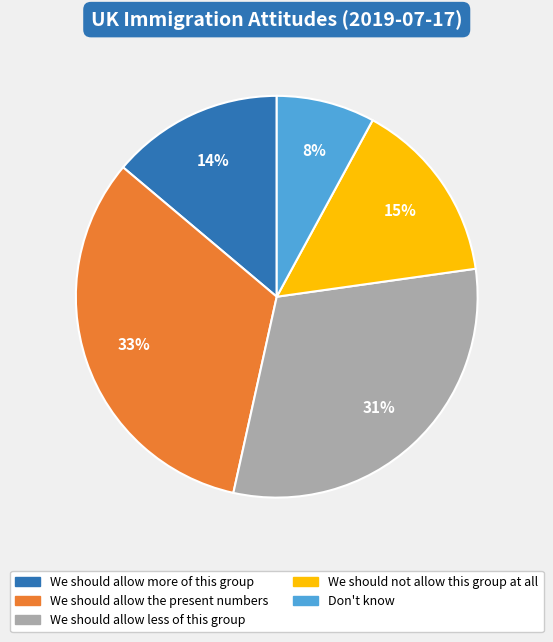

Does We should allow more of this group represent more than half of the total?

No